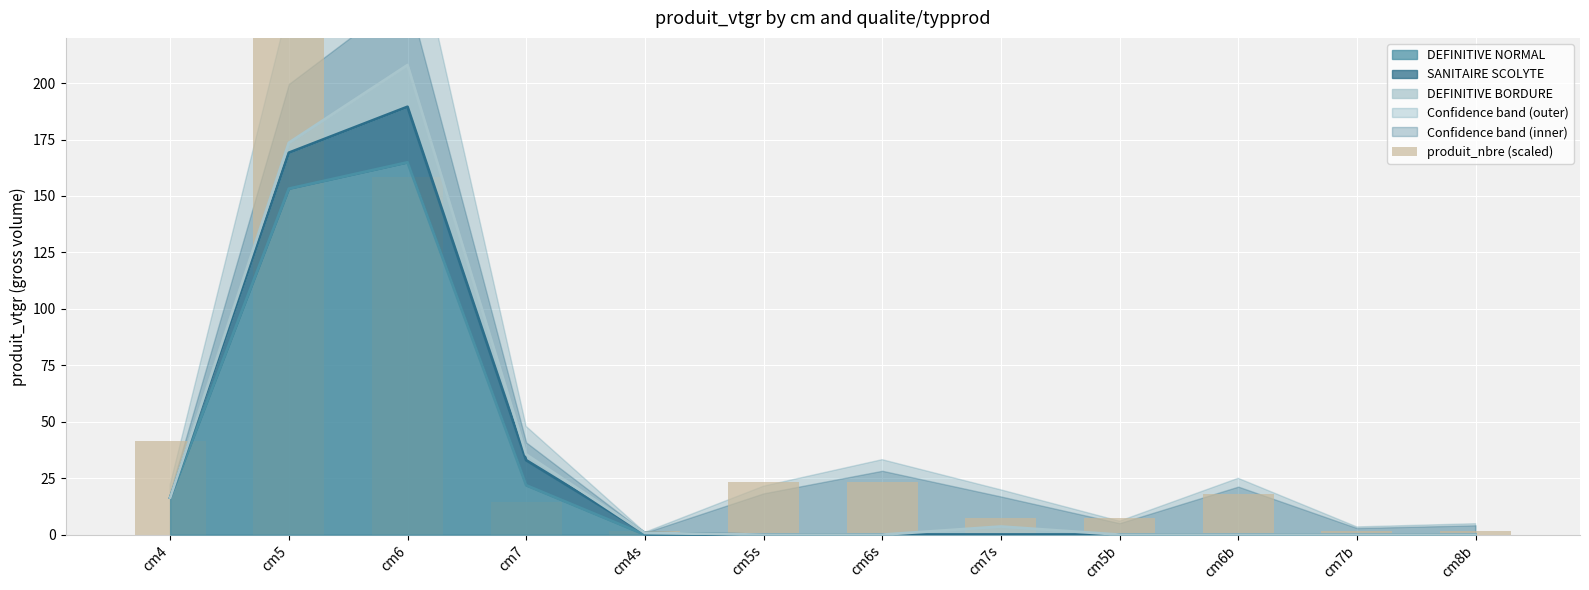

Approximately how many times larger is the value at cm5b compared to cm7s?

1.0